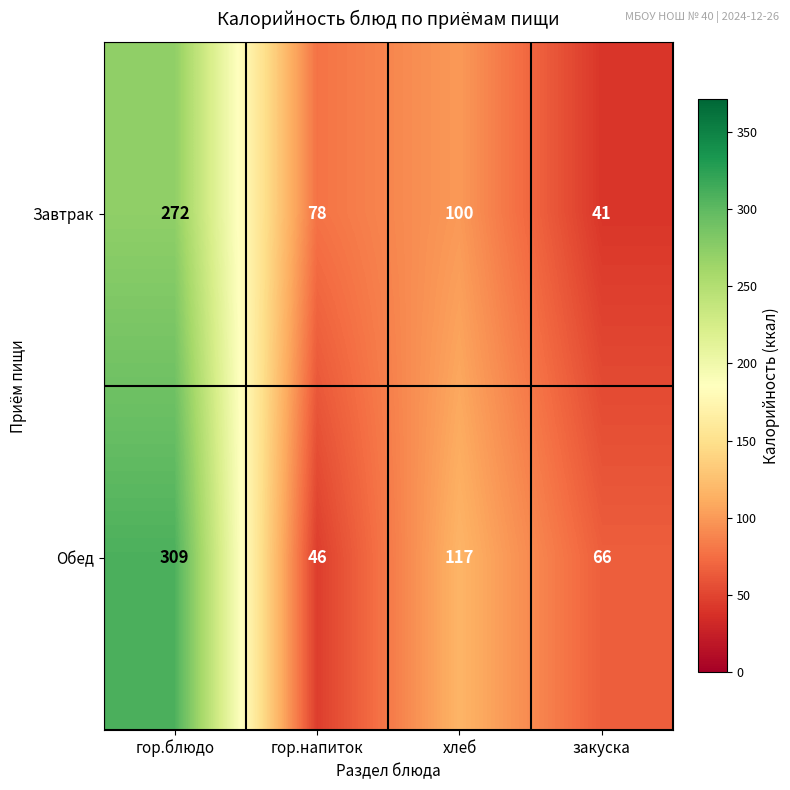

At how many categories does at least one series exceed 51?

4